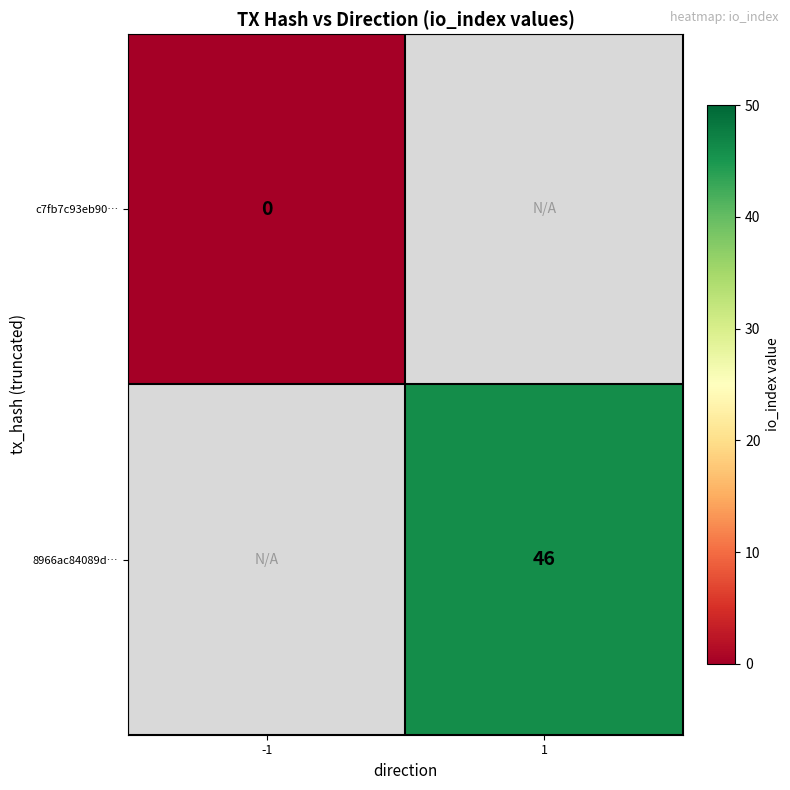

Is it true that 8966ac84089d… equals 19 at 1?

False